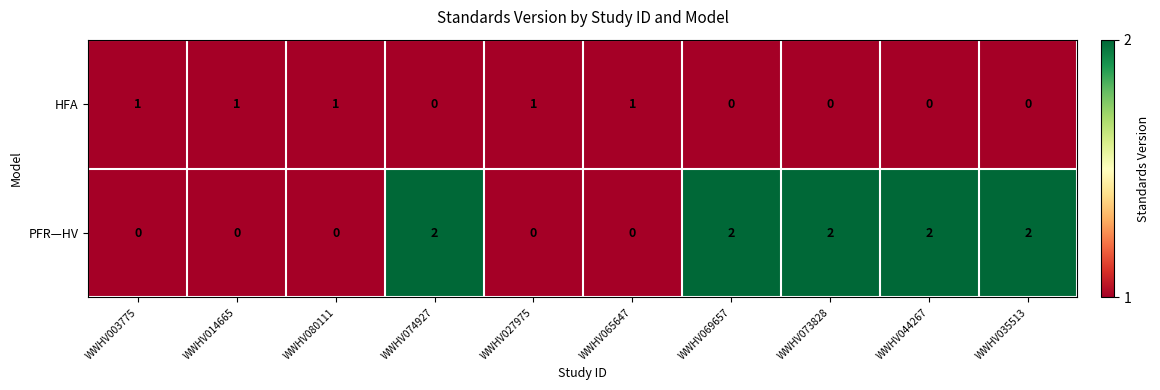

What is the total value across all series at WWHV069657?

2